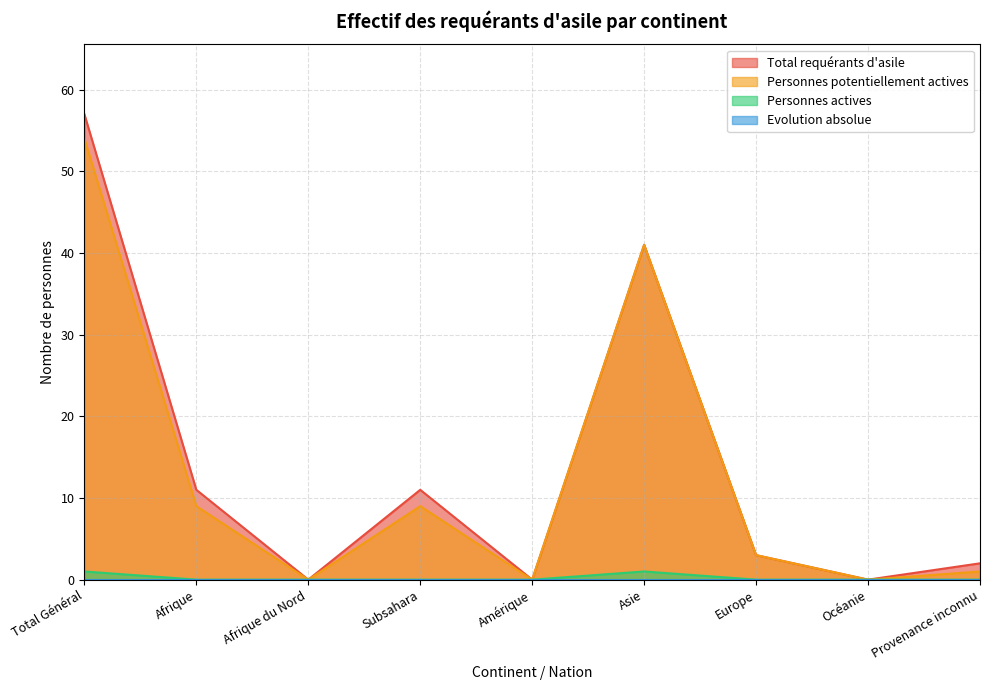

Rank the series at Océanie from lowest to highest value.

Total requérants d'asile, Personnes potentiellement actives, Personnes actives